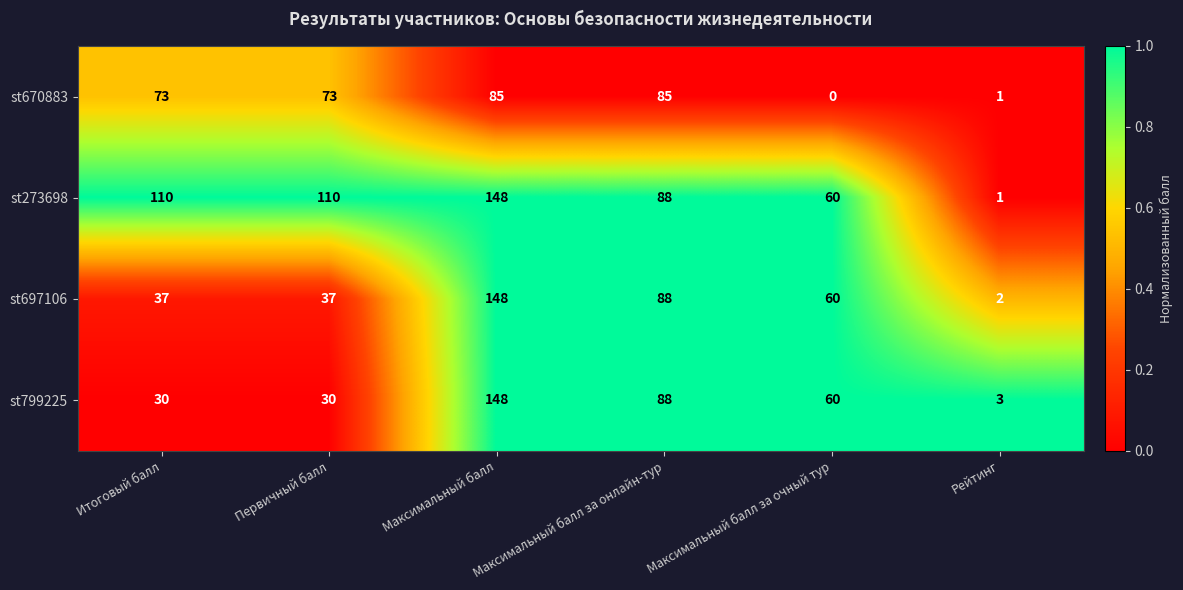

How many data points does each series have?

6